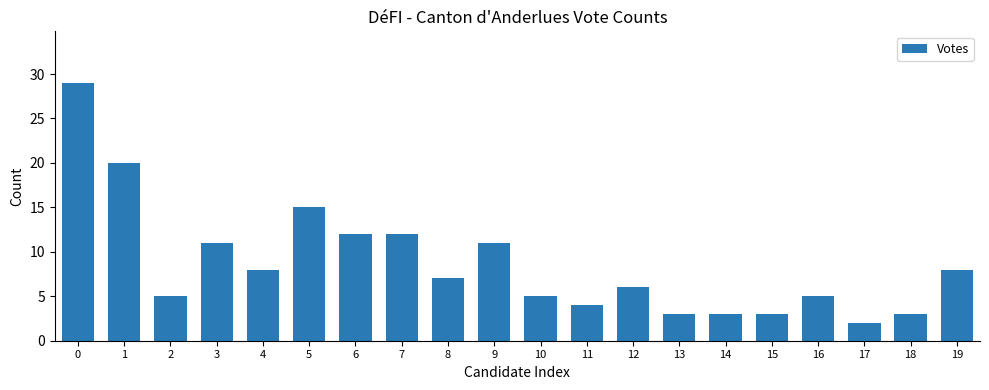

What is the difference between the second highest and minimum values?

18